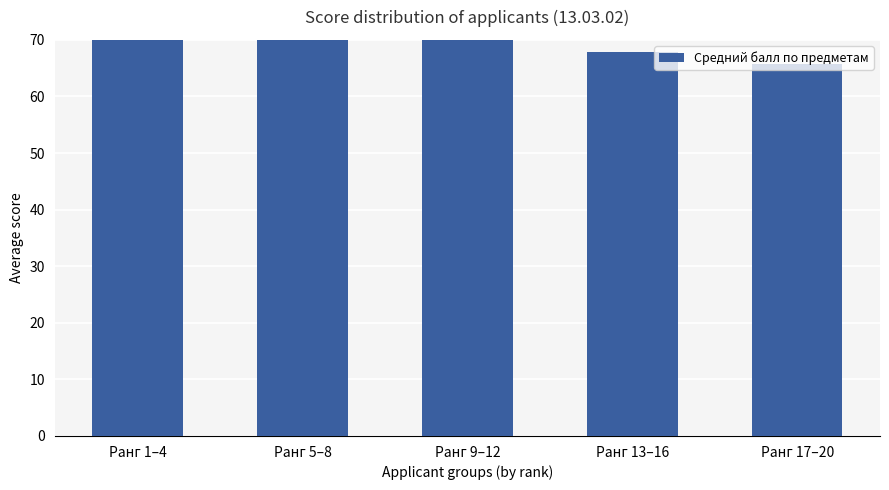

Reading right to left, extract all data points from this chart.

65.8	67.9	72.0	76.2	83.5